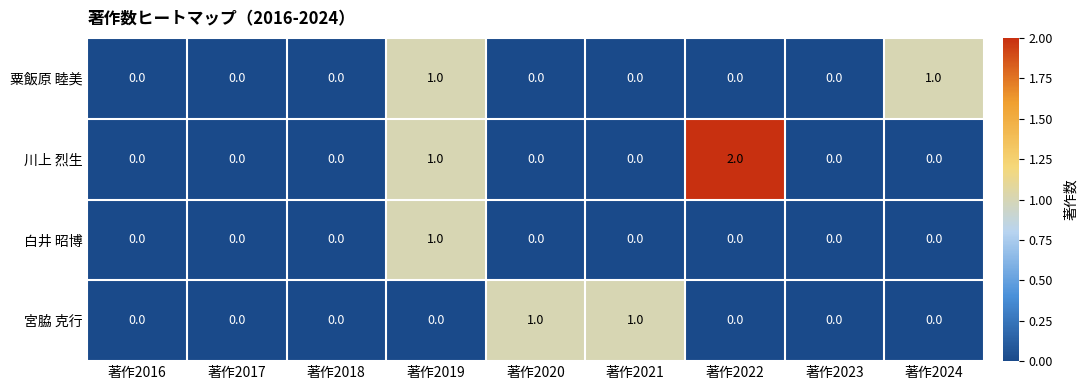

Count the 粟飯原 睦美 values in the range 0 to 1.

9